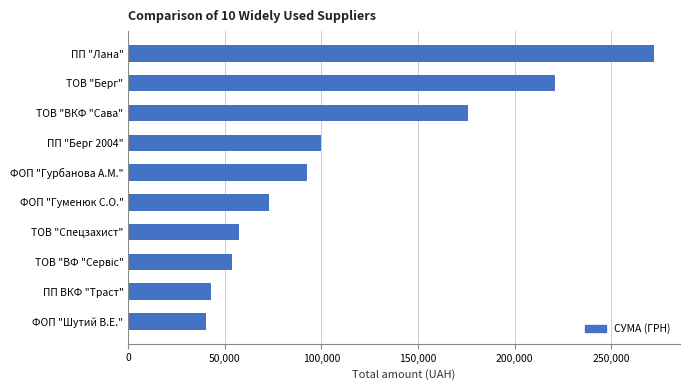

Between ПП ВКФ "Траст" and ФОП "Гуменюк С.О.", which is larger?

ФОП "Гуменюк С.О."